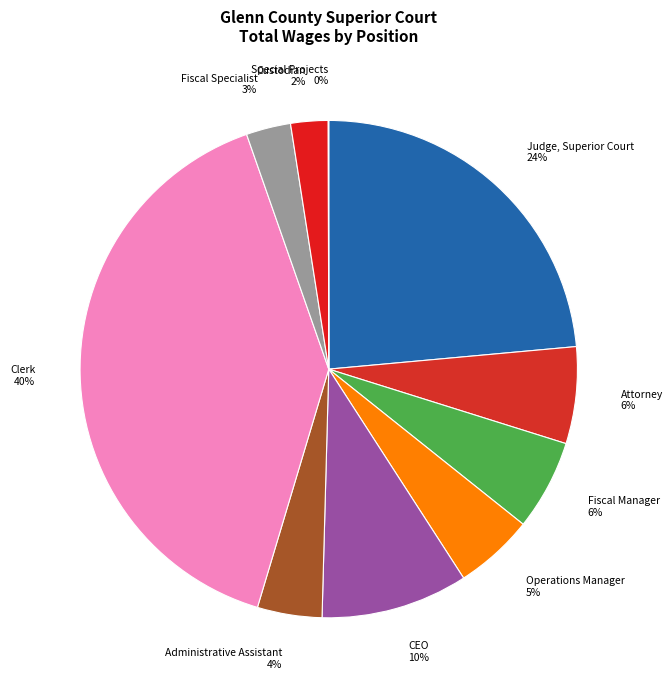

To the nearest percent, what is the average slice percentage?

10%